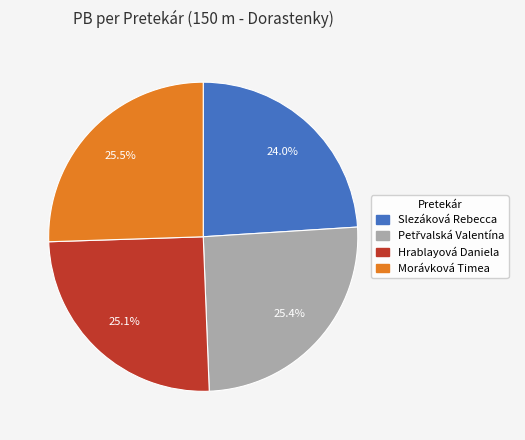

How many segments does this pie chart have?

4